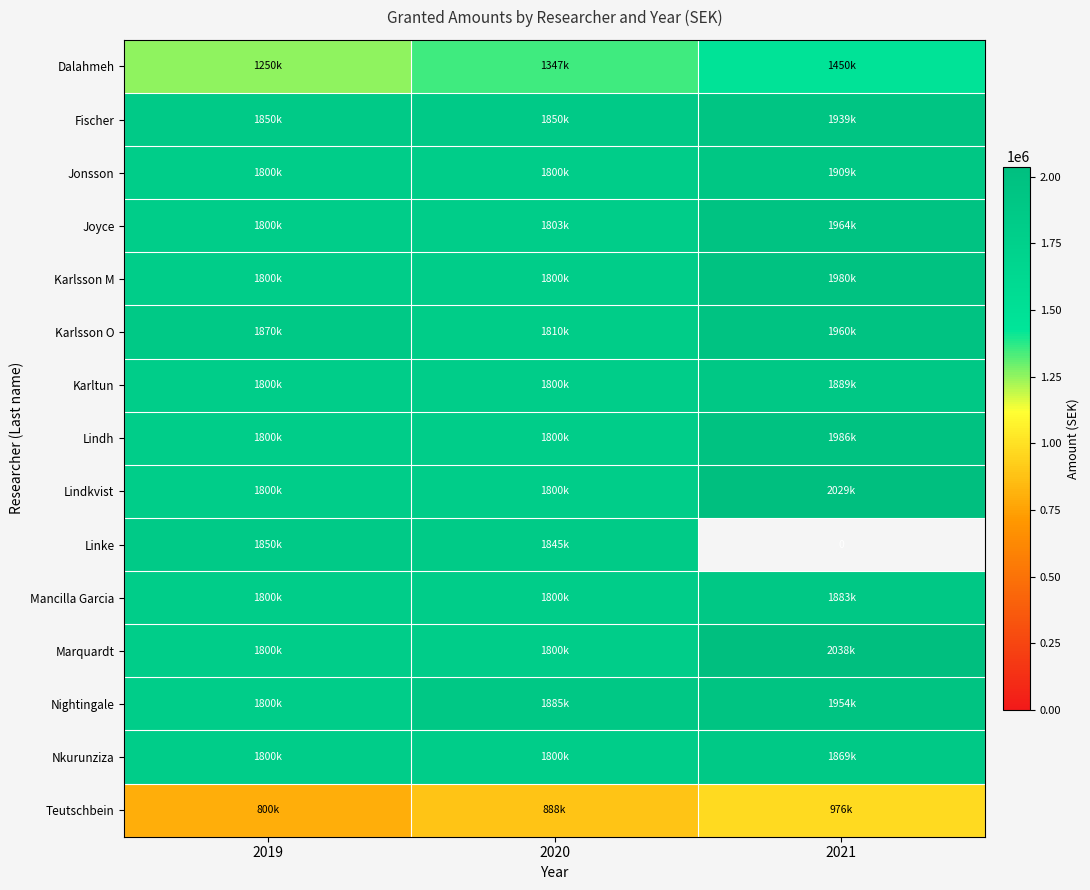

The Linke series shows 918528.4 at 2019. True or false?

False